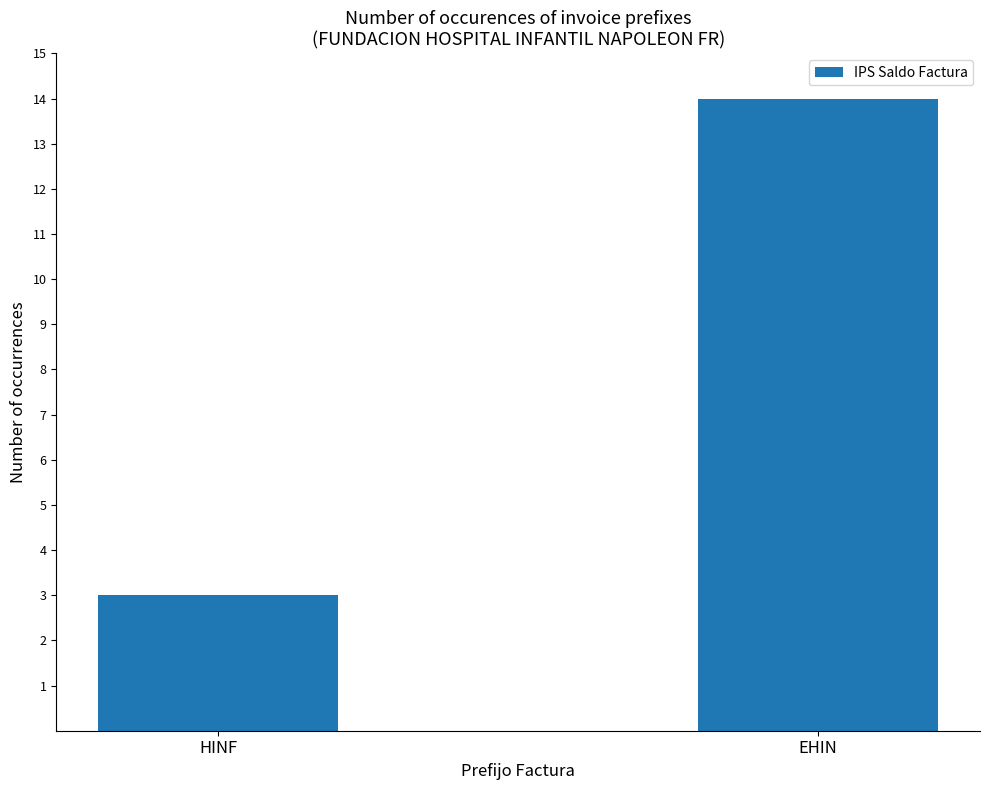

Where is the data nearest to the value 8?

HINF